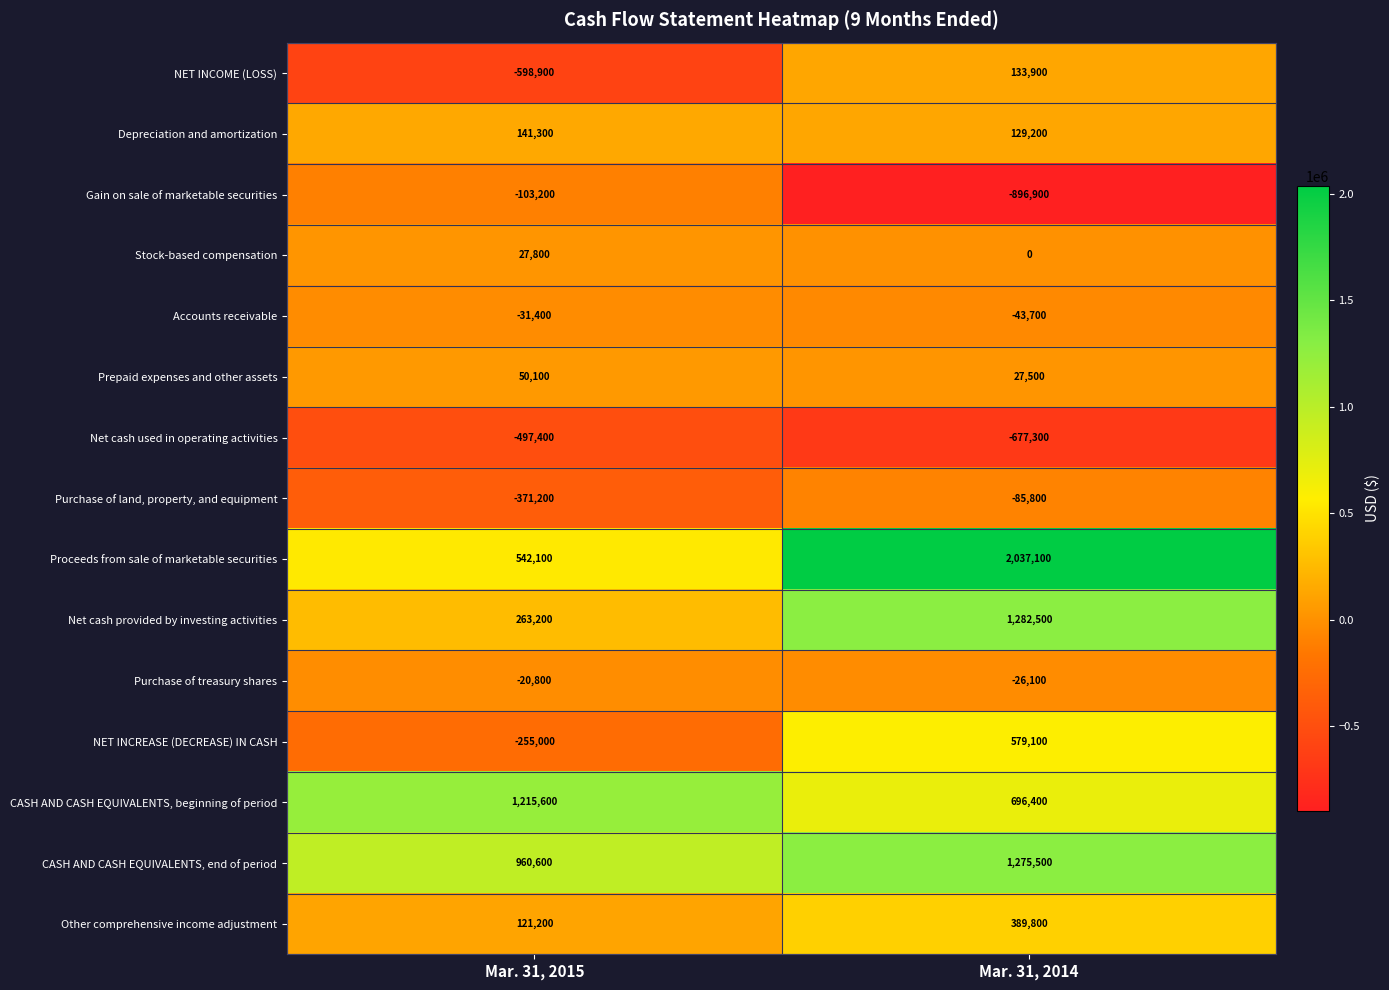

At which label does Stock-based compensation reach its minimum?

Mar. 31, 2014